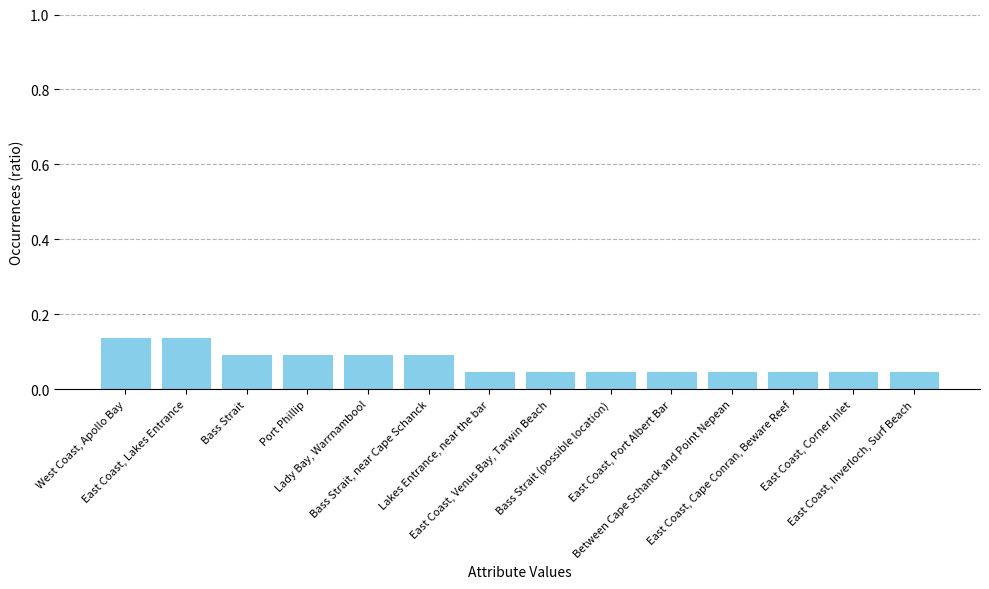

Are the bars horizontal?

No